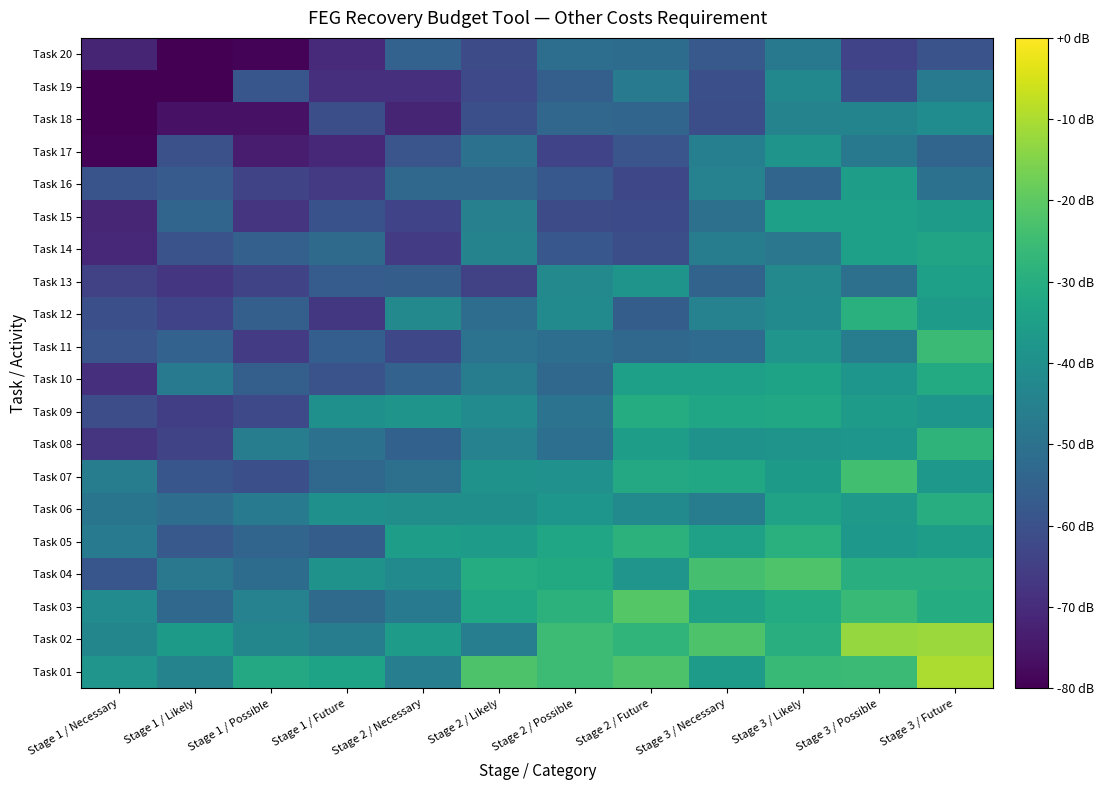

Reading left to right, extract all data points from this chart.

Task 01: Stage 1 / Necessary=-38.4	Stage 1 / Likely=-44.2	Stage 1 / Possible=-31.8	Stage 1 / Future=-33.4	Stage 2 / Necessary=-45.6	Stage 2 / Likely=-22.2	Stage 2 / Possible=-25.1	Stage 2 / Future=-22.2	Stage 3 / Necessary=-35.7	Stage 3 / Likely=-25.7	Stage 3 / Possible=-25.4	Stage 3 / Future=-9.8
Task 02: Stage 1 / Necessary=-43.1	Stage 1 / Likely=-36.6	Stage 1 / Possible=-43.4	Stage 1 / Future=-46.3	Stage 2 / Necessary=-36.2	Stage 2 / Likely=-45.7	Stage 2 / Possible=-25.1	Stage 2 / Future=-27.5	Stage 3 / Necessary=-22.2	Stage 3 / Likely=-29.6	Stage 3 / Possible=-12.6	Stage 3 / Future=-12.1
Task 03: Stage 1 / Necessary=-41.5	Stage 1 / Likely=-53.2	Stage 1 / Possible=-44.4	Stage 1 / Future=-52.3	Stage 2 / Necessary=-47.4	Stage 2 / Likely=-32.4	Stage 2 / Possible=-28.6	Stage 2 / Future=-21.0	Stage 3 / Necessary=-34.2	Stage 3 / Likely=-30.8	Stage 3 / Possible=-26.2	Stage 3 / Future=-30.6
Task 04: Stage 1 / Necessary=-58.6	Stage 1 / Likely=-48.0	Stage 1 / Possible=-51.7	Stage 1 / Future=-38.8	Stage 2 / Necessary=-42.2	Stage 2 / Likely=-30.4	Stage 2 / Possible=-31.3	Stage 2 / Future=-38.3	Stage 3 / Necessary=-23.6	Stage 3 / Likely=-22.0	Stage 3 / Possible=-29.7	Stage 3 / Future=-29.8
Task 05: Stage 1 / Necessary=-46.9	Stage 1 / Likely=-57.7	Stage 1 / Possible=-54.0	Stage 1 / Future=-56.3	Stage 2 / Necessary=-35.3	Stage 2 / Likely=-36.0	Stage 2 / Possible=-32.8	Stage 2 / Future=-28.7	Stage 3 / Necessary=-34.1	Stage 3 / Likely=-29.2	Stage 3 / Possible=-37.2	Stage 3 / Future=-35.6
Task 06: Stage 1 / Necessary=-48.9	Stage 1 / Likely=-51.3	Stage 1 / Possible=-46.8	Stage 1 / Future=-39.7	Stage 2 / Necessary=-40.6	Stage 2 / Likely=-40.2	Stage 2 / Possible=-37.8	Stage 2 / Future=-41.7	Stage 3 / Necessary=-46.0	Stage 3 / Likely=-34.0	Stage 3 / Possible=-37.0	Stage 3 / Future=-30.1
Task 07: Stage 1 / Necessary=-46.0	Stage 1 / Likely=-58.6	Stage 1 / Possible=-60.5	Stage 1 / Future=-52.9	Stage 2 / Necessary=-50.3	Stage 2 / Likely=-39.2	Stage 2 / Possible=-39.5	Stage 2 / Future=-31.8	Stage 3 / Necessary=-32.3	Stage 3 / Likely=-36.3	Stage 3 / Possible=-24.2	Stage 3 / Future=-37.5
Task 08: Stage 1 / Necessary=-67.5	Stage 1 / Likely=-63.6	Stage 1 / Possible=-46.2	Stage 1 / Future=-50.1	Stage 2 / Necessary=-55.1	Stage 2 / Likely=-44.7	Stage 2 / Possible=-50.8	Stage 2 / Future=-35.4	Stage 3 / Necessary=-39.2	Stage 3 / Likely=-38.5	Stage 3 / Possible=-38.1	Stage 3 / Future=-27.9
Task 09: Stage 1 / Necessary=-60.9	Stage 1 / Likely=-65.3	Stage 1 / Possible=-62.3	Stage 1 / Future=-39.7	Stage 2 / Necessary=-38.7	Stage 2 / Likely=-41.5	Stage 2 / Possible=-49.6	Stage 2 / Future=-30.5	Stage 3 / Necessary=-32.8	Stage 3 / Likely=-32.0	Stage 3 / Possible=-36.1	Stage 3 / Future=-38.1
Task 10: Stage 1 / Necessary=-68.9	Stage 1 / Likely=-47.3	Stage 1 / Possible=-55.7	Stage 1 / Future=-59.5	Stage 2 / Necessary=-54.8	Stage 2 / Likely=-45.9	Stage 2 / Possible=-53.3	Stage 2 / Future=-34.7	Stage 3 / Necessary=-34.8	Stage 3 / Likely=-33.5	Stage 3 / Possible=-38.1	Stage 3 / Future=-31.2
Task 11: Stage 1 / Necessary=-58.8	Stage 1 / Likely=-54.9	Stage 1 / Possible=-66.2	Stage 1 / Future=-56.0	Stage 2 / Necessary=-62.7	Stage 2 / Likely=-49.6	Stage 2 / Possible=-51.2	Stage 2 / Future=-53.4	Stage 3 / Necessary=-52.1	Stage 3 / Likely=-38.2	Stage 3 / Possible=-46.0	Stage 3 / Future=-25.6
Task 12: Stage 1 / Necessary=-60.4	Stage 1 / Likely=-63.8	Stage 1 / Possible=-55.6	Stage 1 / Future=-67.0	Stage 2 / Necessary=-42.3	Stage 2 / Likely=-51.4	Stage 2 / Possible=-41.9	Stage 2 / Future=-56.5	Stage 3 / Necessary=-44.5	Stage 3 / Likely=-42.1	Stage 3 / Possible=-29.1	Stage 3 / Future=-35.6
Task 13: Stage 1 / Necessary=-64.6	Stage 1 / Likely=-67.3	Stage 1 / Possible=-63.4	Stage 1 / Future=-56.6	Stage 2 / Necessary=-56.3	Stage 2 / Likely=-64.1	Stage 2 / Possible=-42.5	Stage 2 / Future=-38.5	Stage 3 / Necessary=-54.4	Stage 3 / Likely=-42.2	Stage 3 / Possible=-50.6	Stage 3 / Future=-34.8
Task 14: Stage 1 / Necessary=-70.8	Stage 1 / Likely=-59.4	Stage 1 / Possible=-55.5	Stage 1 / Future=-52.3	Stage 2 / Necessary=-65.8	Stage 2 / Likely=-44.2	Stage 2 / Possible=-58.4	Stage 2 / Future=-60.7	Stage 3 / Necessary=-46.0	Stage 3 / Likely=-48.2	Stage 3 / Possible=-34.9	Stage 3 / Future=-33.1
Task 15: Stage 1 / Necessary=-71.5	Stage 1 / Likely=-54.0	Stage 1 / Possible=-67.6	Stage 1 / Future=-59.9	Stage 2 / Necessary=-63.9	Stage 2 / Likely=-45.3	Stage 2 / Possible=-61.5	Stage 2 / Future=-62.1	Stage 3 / Necessary=-50.5	Stage 3 / Likely=-34.8	Stage 3 / Possible=-35.0	Stage 3 / Future=-36.1
Task 16: Stage 1 / Necessary=-59.3	Stage 1 / Likely=-57.0	Stage 1 / Possible=-63.7	Stage 1 / Future=-66.3	Stage 2 / Necessary=-53.1	Stage 2 / Likely=-53.4	Stage 2 / Possible=-58.1	Stage 2 / Future=-62.5	Stage 3 / Necessary=-44.6	Stage 3 / Likely=-53.9	Stage 3 / Possible=-35.5	Stage 3 / Future=-49.9
Task 17: Stage 1 / Necessary=-79.3	Stage 1 / Likely=-60.0	Stage 1 / Possible=-74.0	Stage 1 / Future=-71.1	Stage 2 / Necessary=-58.8	Stage 2 / Likely=-49.9	Stage 2 / Possible=-63.9	Stage 2 / Future=-58.9	Stage 3 / Necessary=-45.4	Stage 3 / Likely=-38.5	Stage 3 / Possible=-47.5	Stage 3 / Future=-53.8
Task 18: Stage 1 / Necessary=-80.0	Stage 1 / Likely=-76.1	Stage 1 / Possible=-76.1	Stage 1 / Future=-60.8	Stage 2 / Necessary=-71.8	Stage 2 / Likely=-60.3	Stage 2 / Possible=-53.5	Stage 2 / Future=-54.0	Stage 3 / Necessary=-60.9	Stage 3 / Likely=-44.1	Stage 3 / Possible=-43.9	Stage 3 / Future=-41.1
Task 19: Stage 1 / Necessary=-80.0	Stage 1 / Likely=-80.0	Stage 1 / Possible=-58.6	Stage 1 / Future=-69.1	Stage 2 / Necessary=-69.1	Stage 2 / Likely=-62.3	Stage 2 / Possible=-55.9	Stage 2 / Future=-46.6	Stage 3 / Necessary=-60.4	Stage 3 / Likely=-42.8	Stage 3 / Possible=-62.1	Stage 3 / Future=-47.1
Task 20: Stage 1 / Necessary=-71.8	Stage 1 / Likely=-80.0	Stage 1 / Possible=-79.1	Stage 1 / Future=-70.1	Stage 2 / Necessary=-54.7	Stage 2 / Likely=-61.3	Stage 2 / Possible=-51.0	Stage 2 / Future=-51.8	Stage 3 / Necessary=-57.6	Stage 3 / Likely=-47.7	Stage 3 / Possible=-63.8	Stage 3 / Future=-59.4